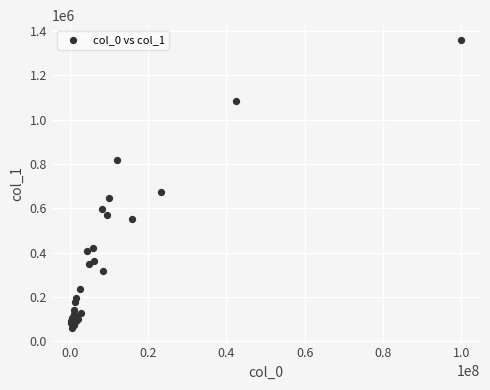

What Y value in the scatter plot is closest to 710171?

675001.6